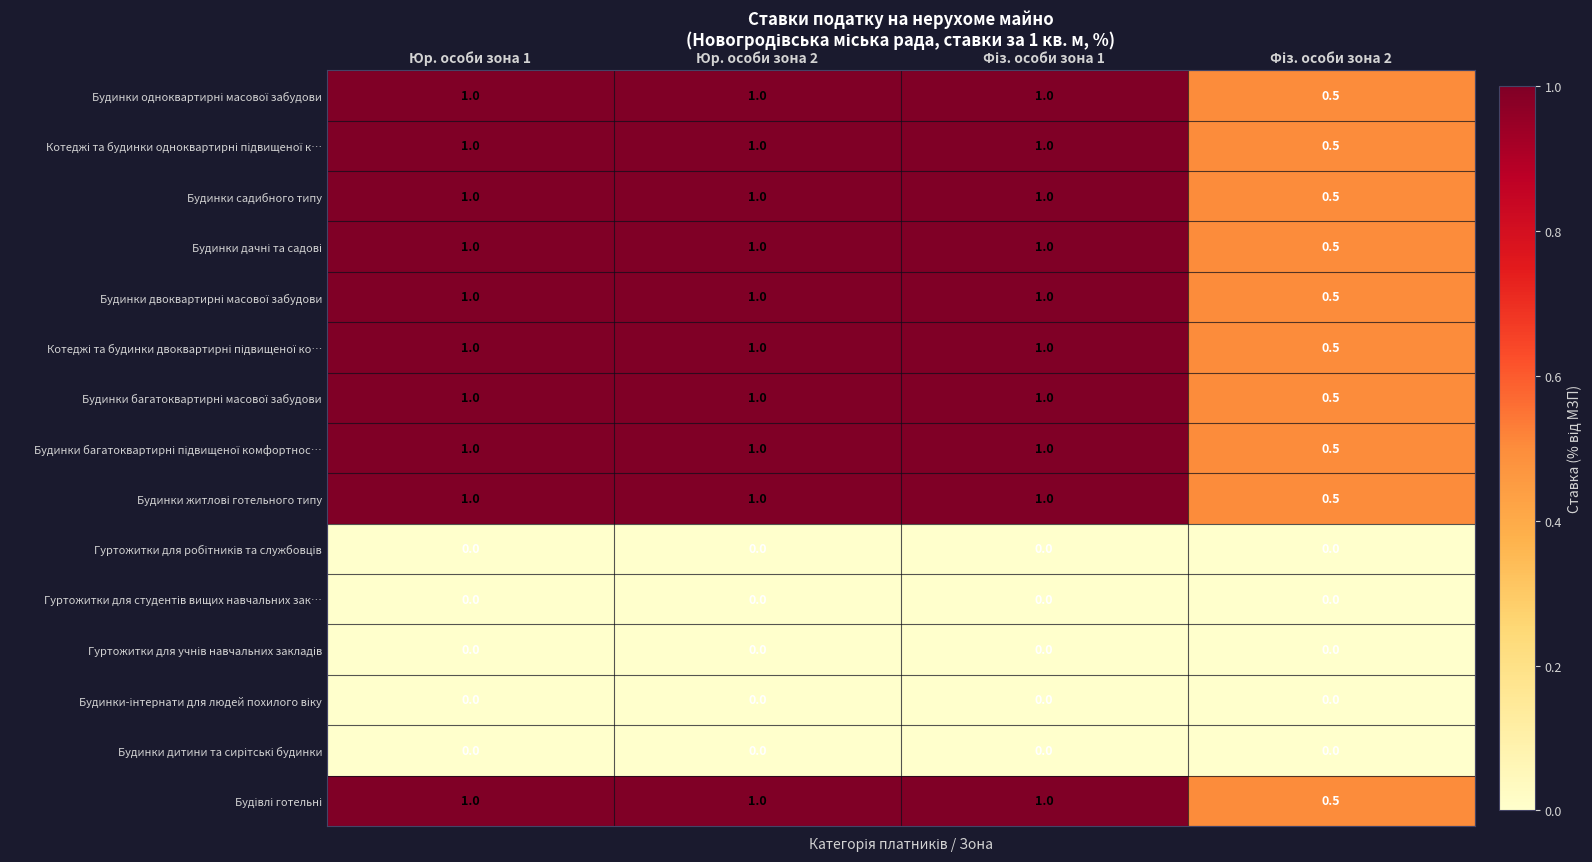

What is the greatest value displayed?

1.0